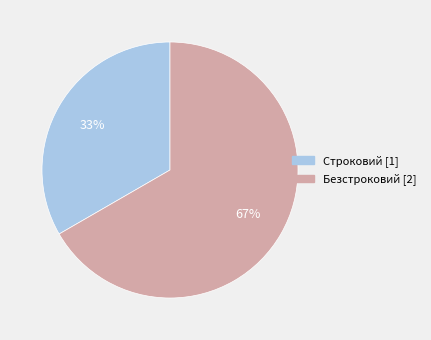

Is it true that Строковий is 33% of the pie?

True